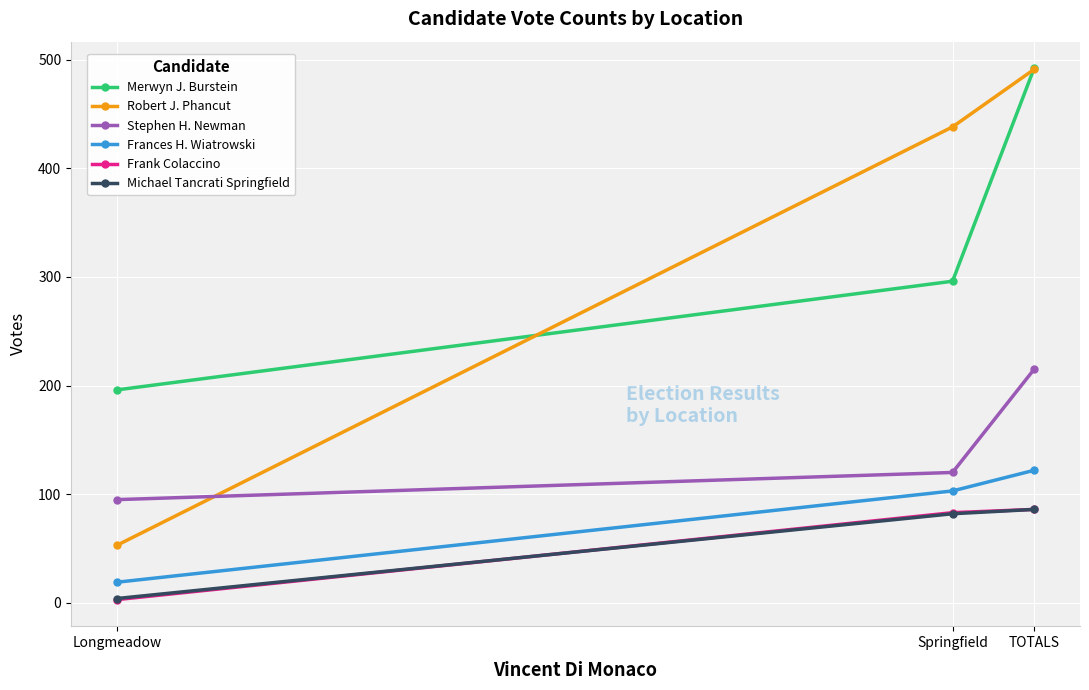

Is the value of Frank Colaccino at Longmeadow greater than the value of Merwyn J. Burstein at Longmeadow?

No